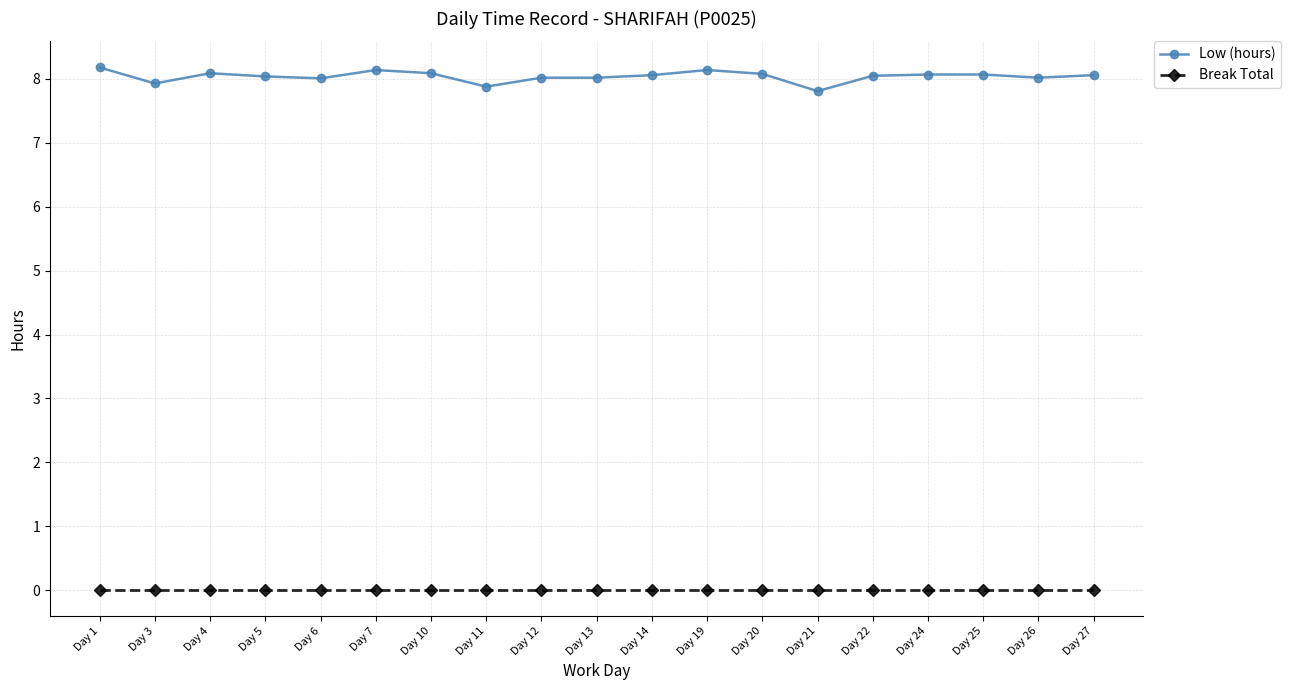

Where is Low (hours) nearest to the value 7?

Day 21